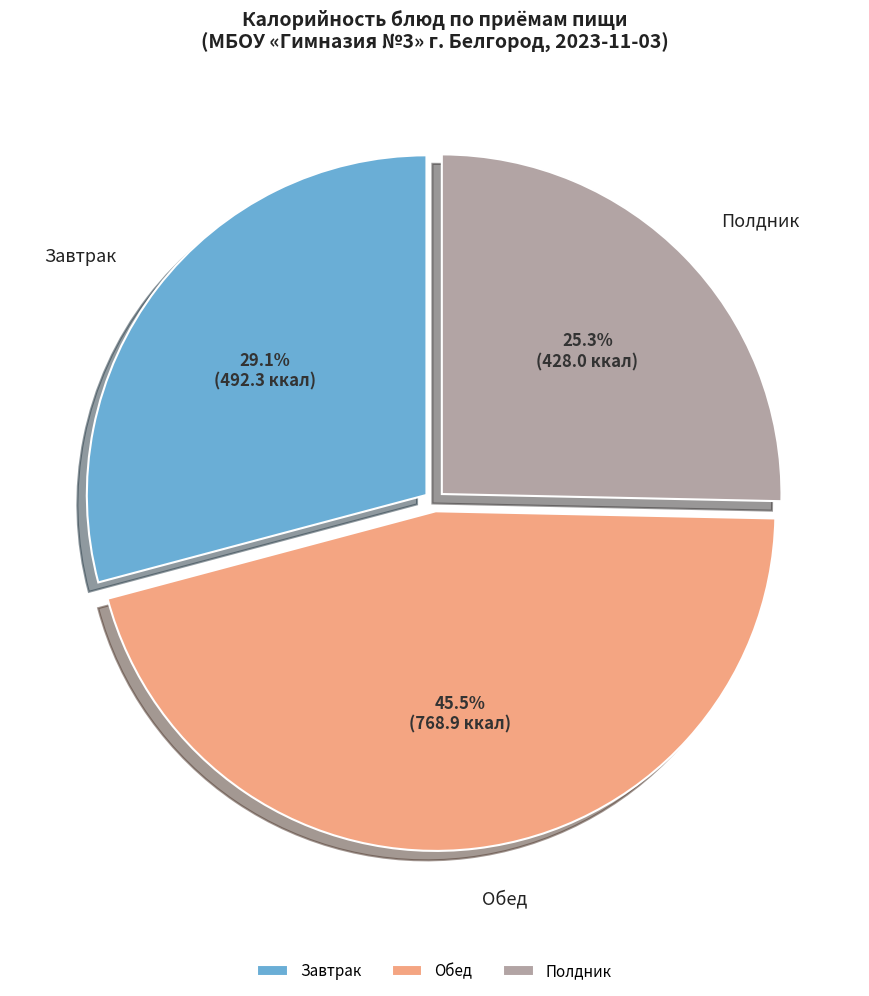

To the nearest percent, what is the average slice percentage?

33%